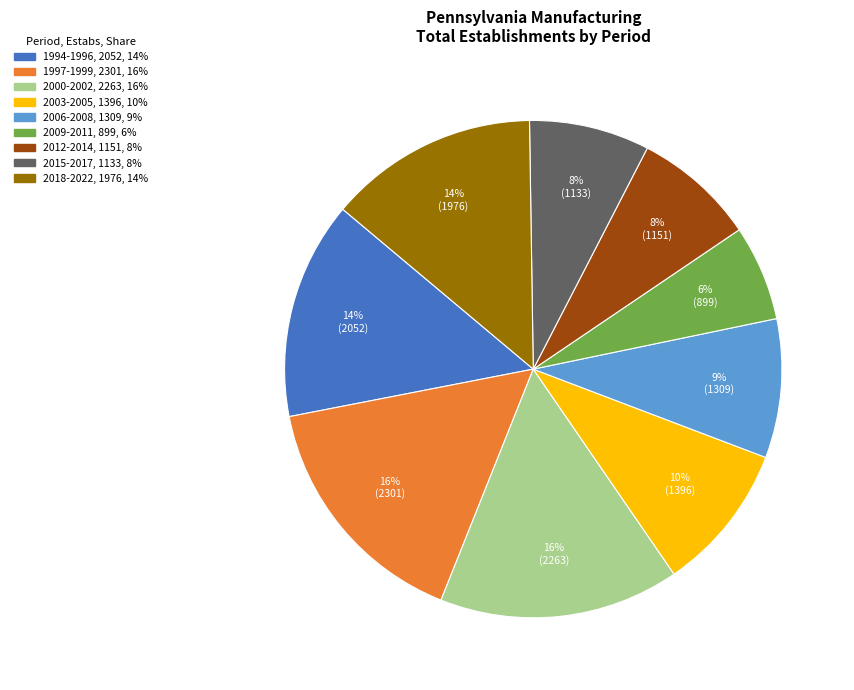

Does any single category account for the majority?

No